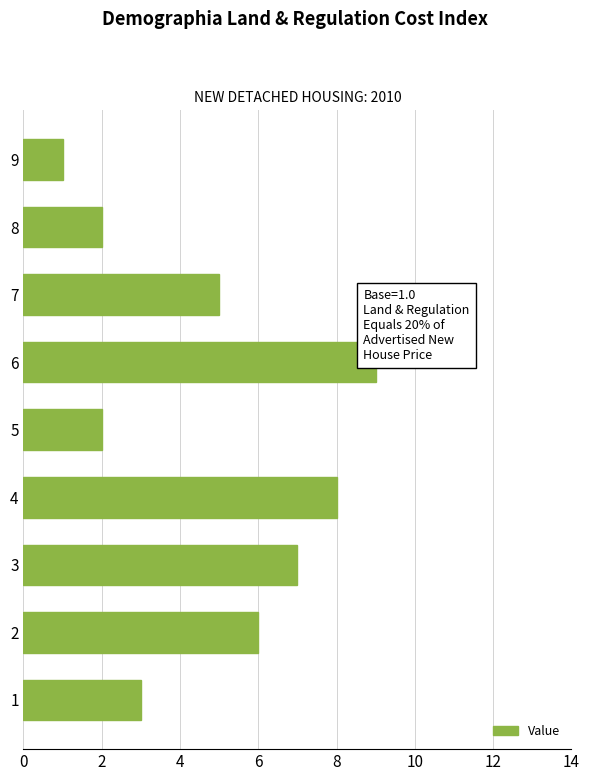

What is the change in value from 6 to 9?

-8